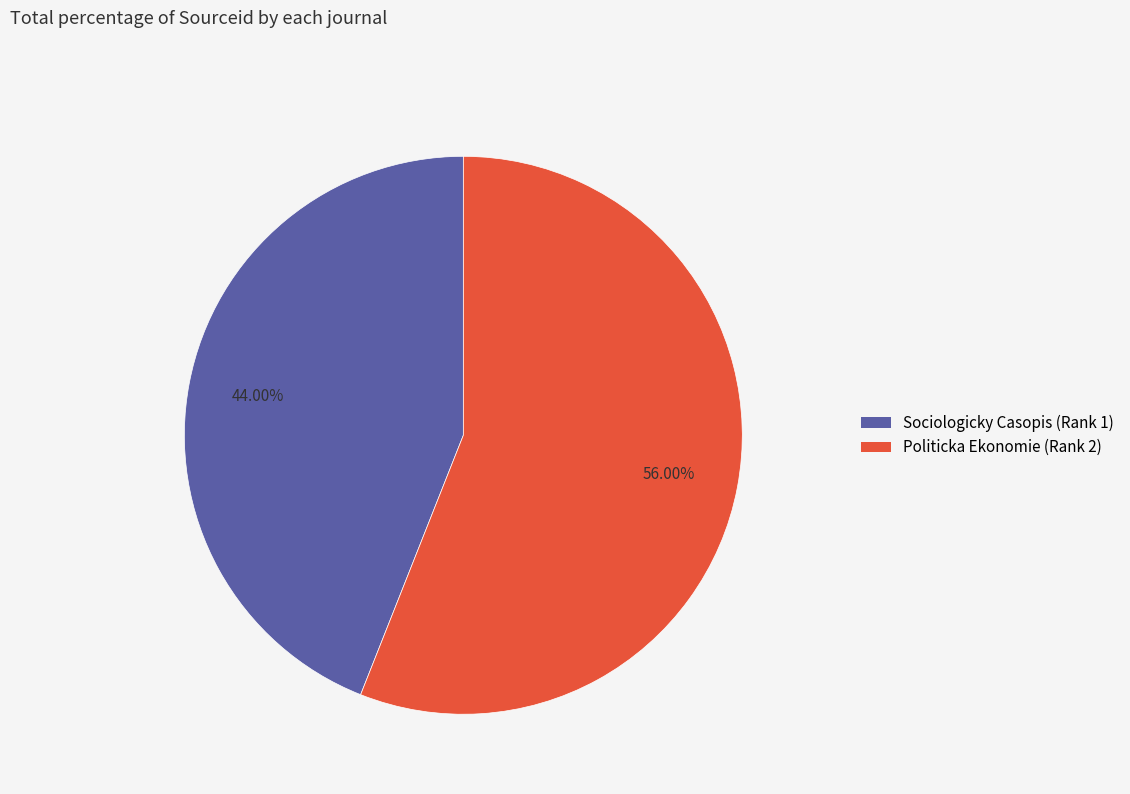

Which slice is the largest?

Politicka Ekonomie (Rank 2)